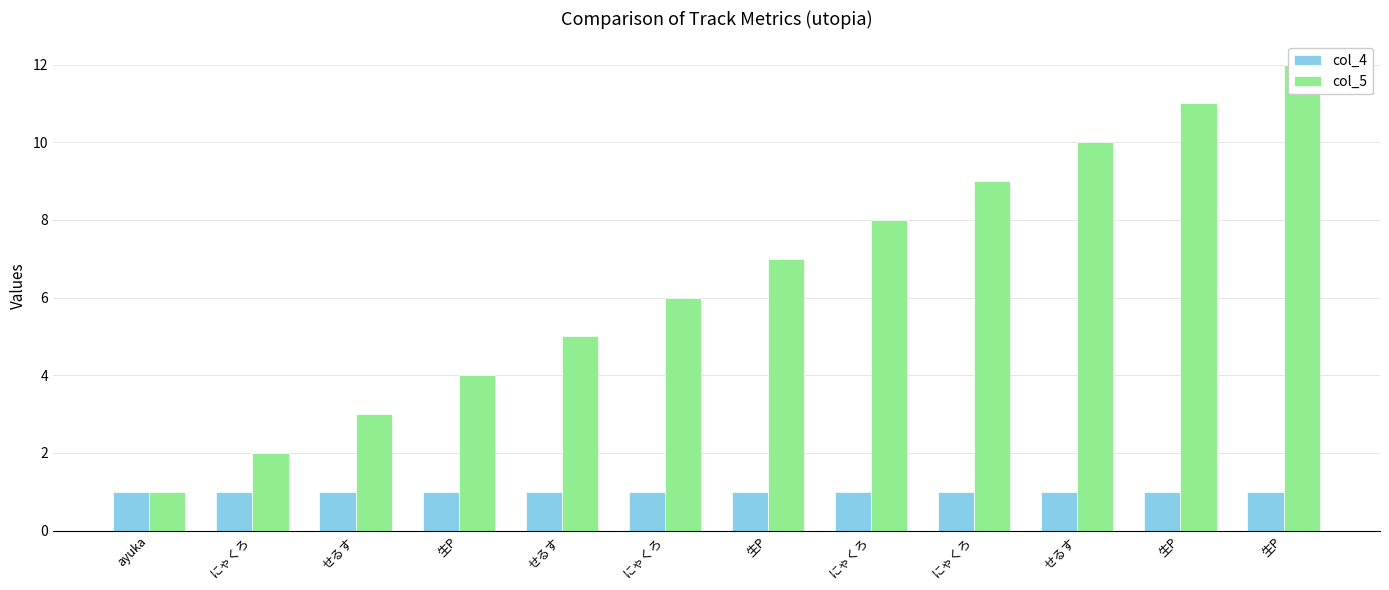

What is the label of the 10th bar from the right?

せるす